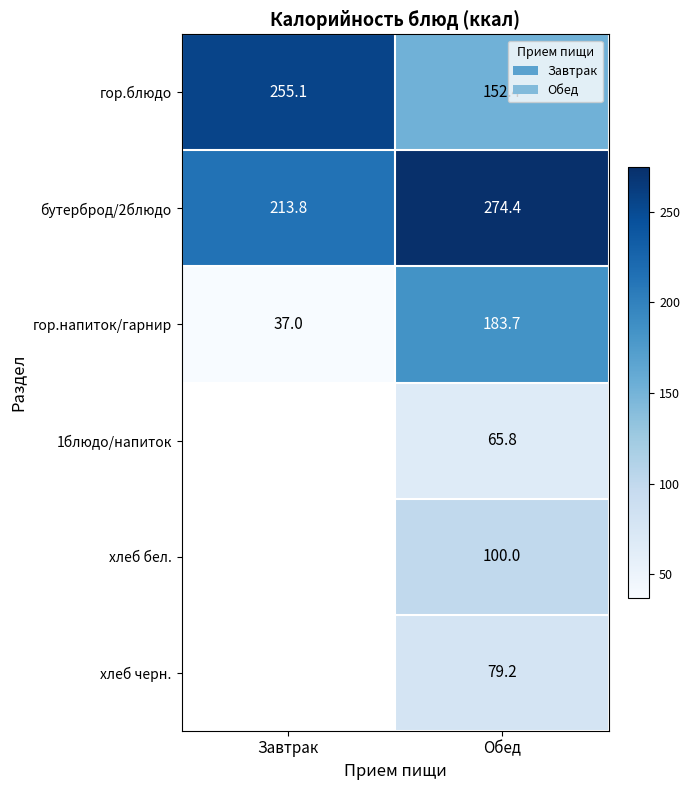

Rank the categories by гор.напиток/гарнир value from lowest to highest.

Завтрак, Обед